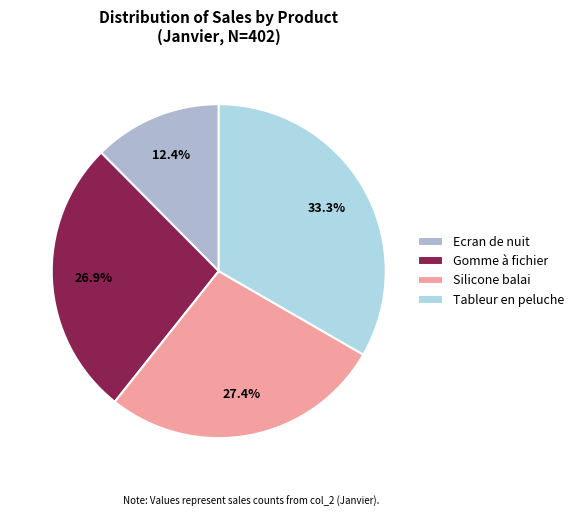

How many segments does this pie chart have?

4